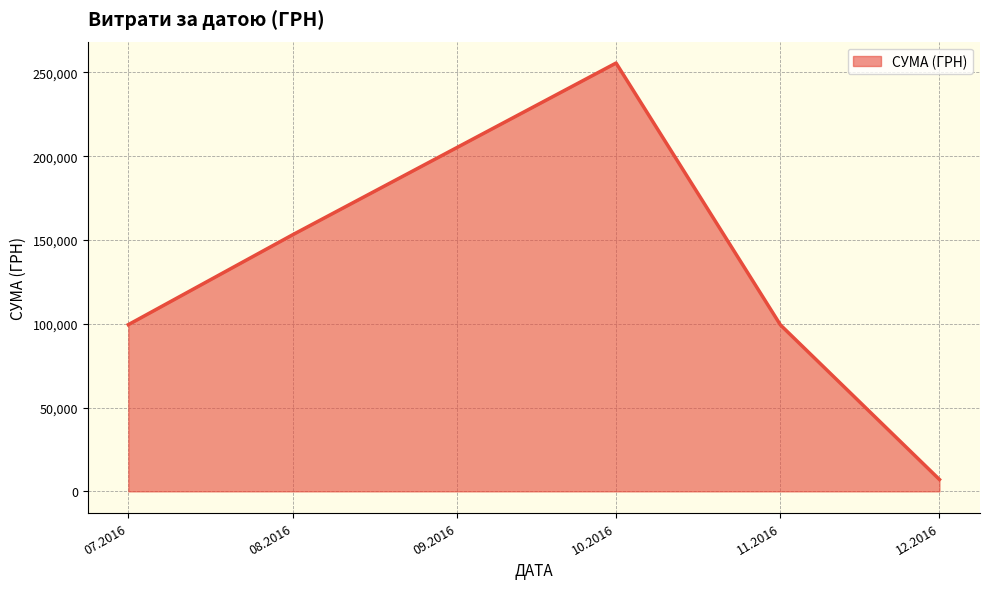

What is the minimum value shown in the chart?

7080.0